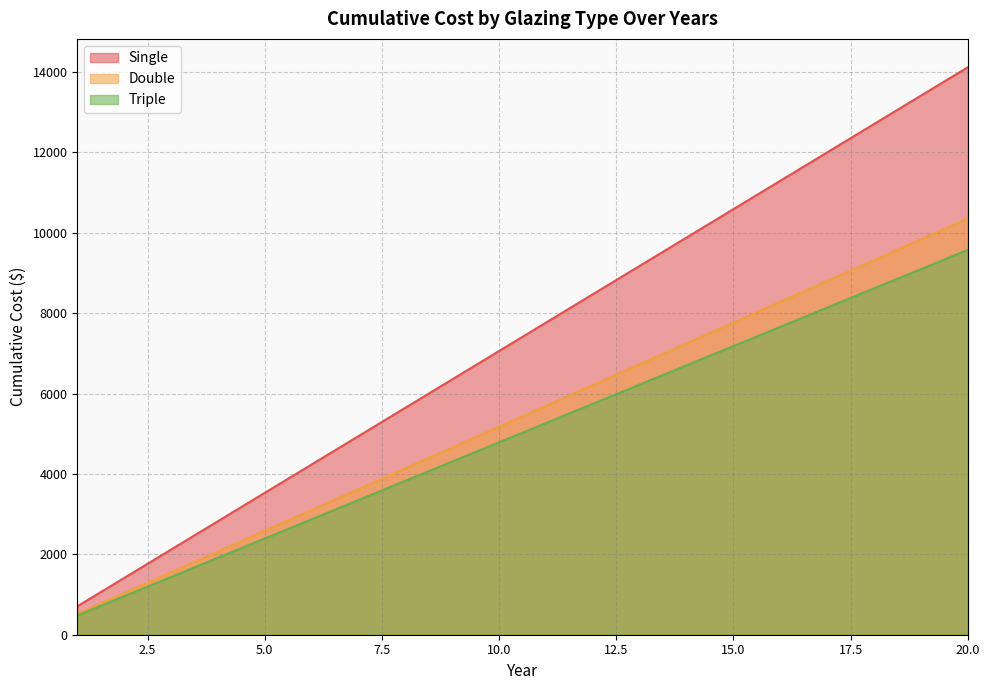

True or false: Double and Triple cross at least once.

False